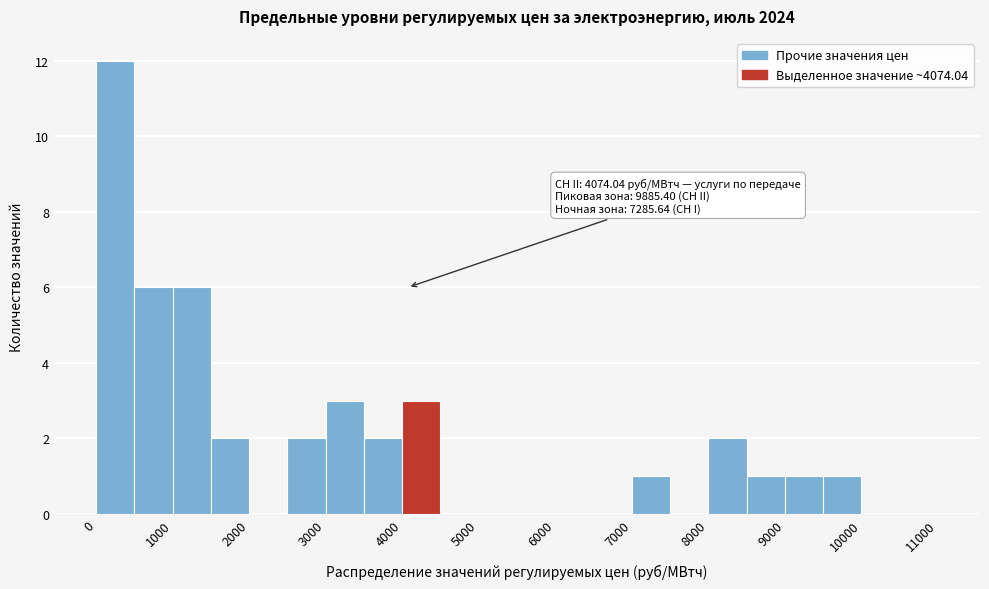

Which range on the x-axis has the tallest bar?

0 to 500